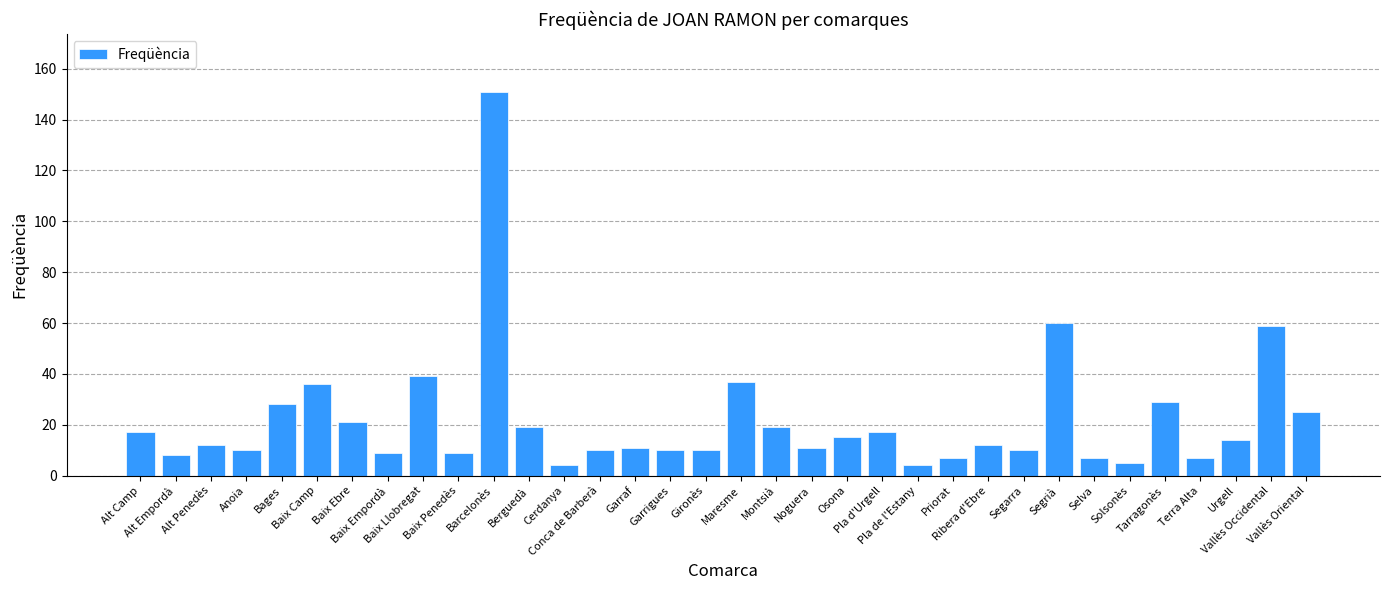

What is the sum of the values at Berguedà and Pla de l'Estany?

23